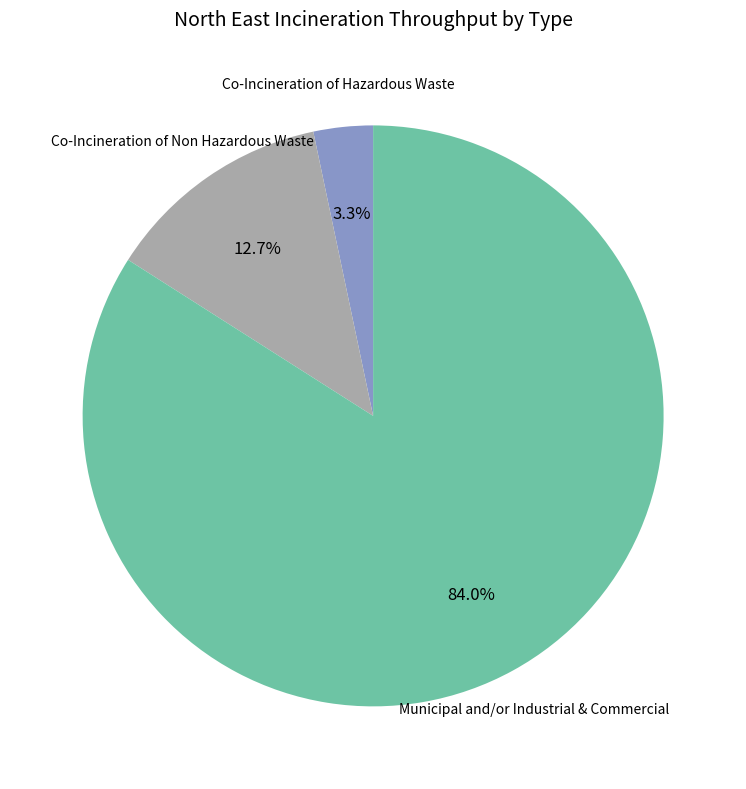

What is the total percentage of Co-Incineration of Hazardous Waste and Co-Incineration of Non Hazardous Waste?

16.0%